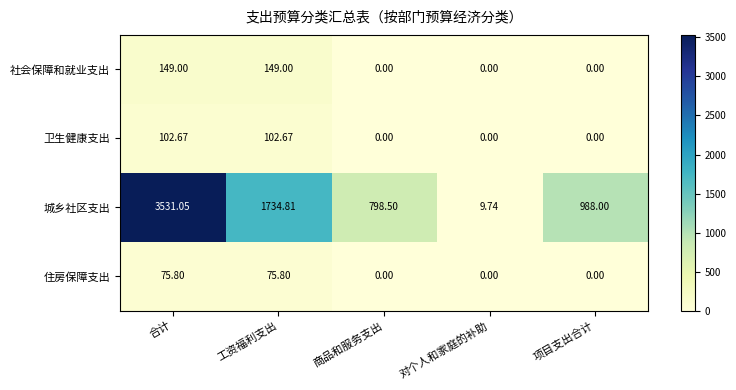

At which label is 城乡社区支出 closest to 1770?

工资福利支出